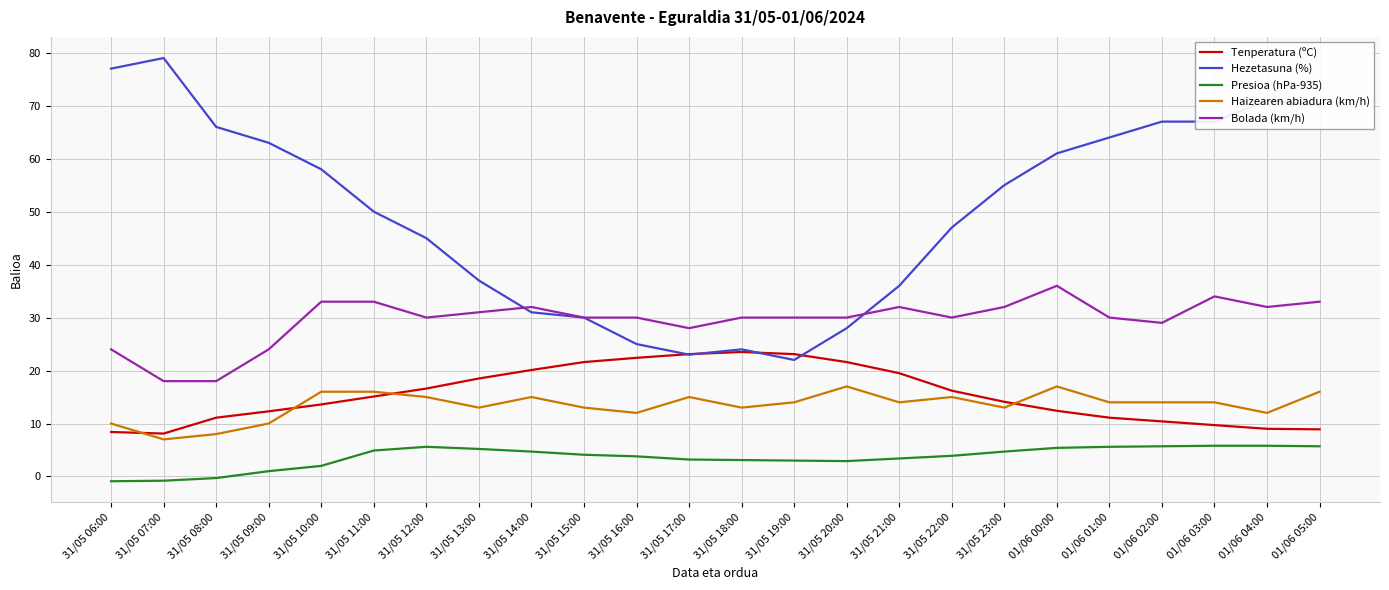

Which series has the largest total across all categories?

Hezetasuna (%)